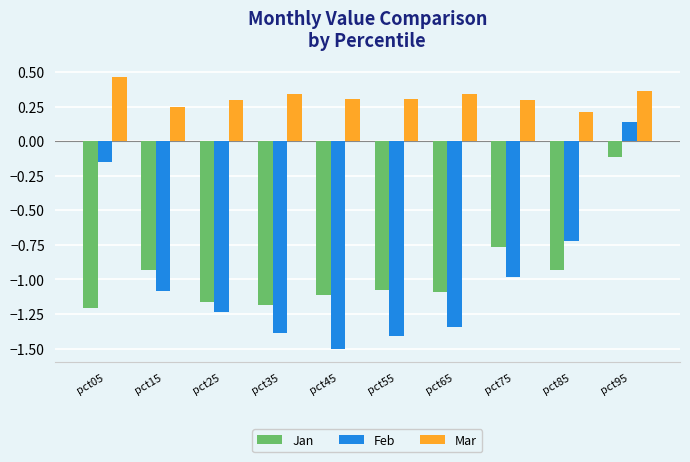

Rank the series at pct05 from lowest to highest value.

Jan, Feb, Mar